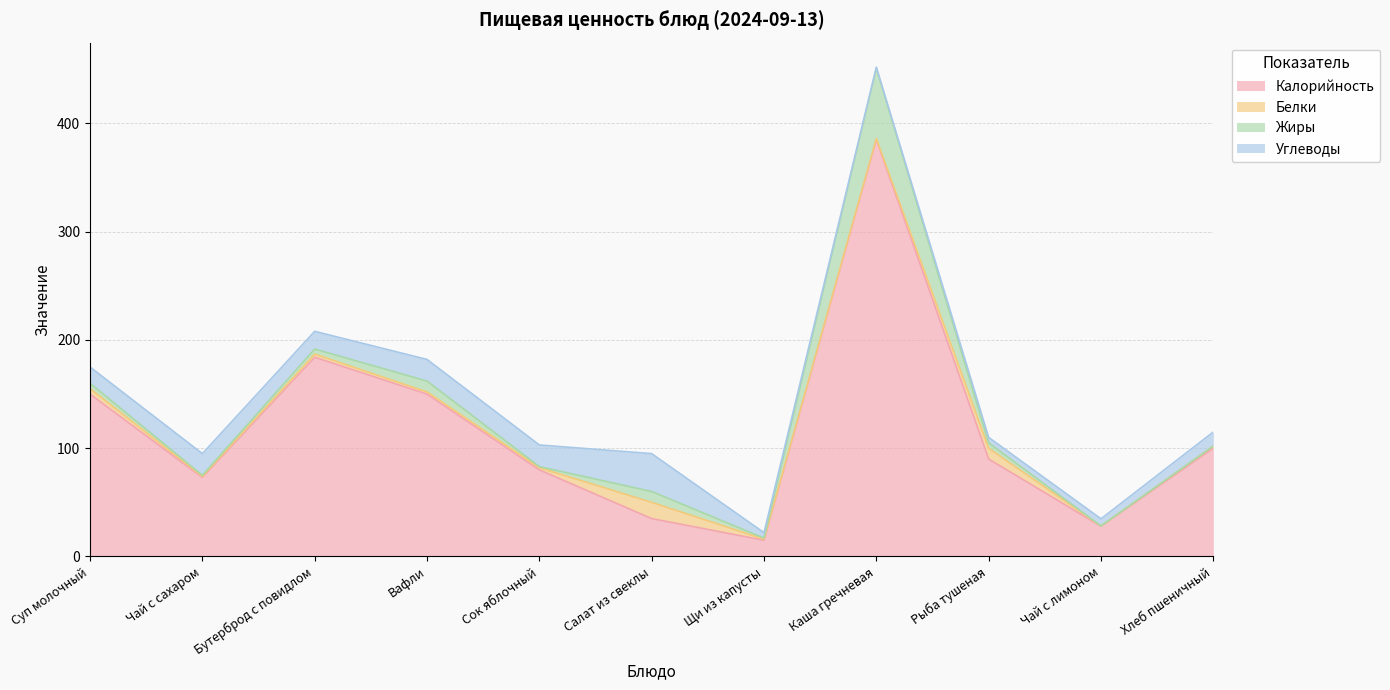

What are all the series names shown in the legend?

Калорийность, Белки, Жиры, Углеводы